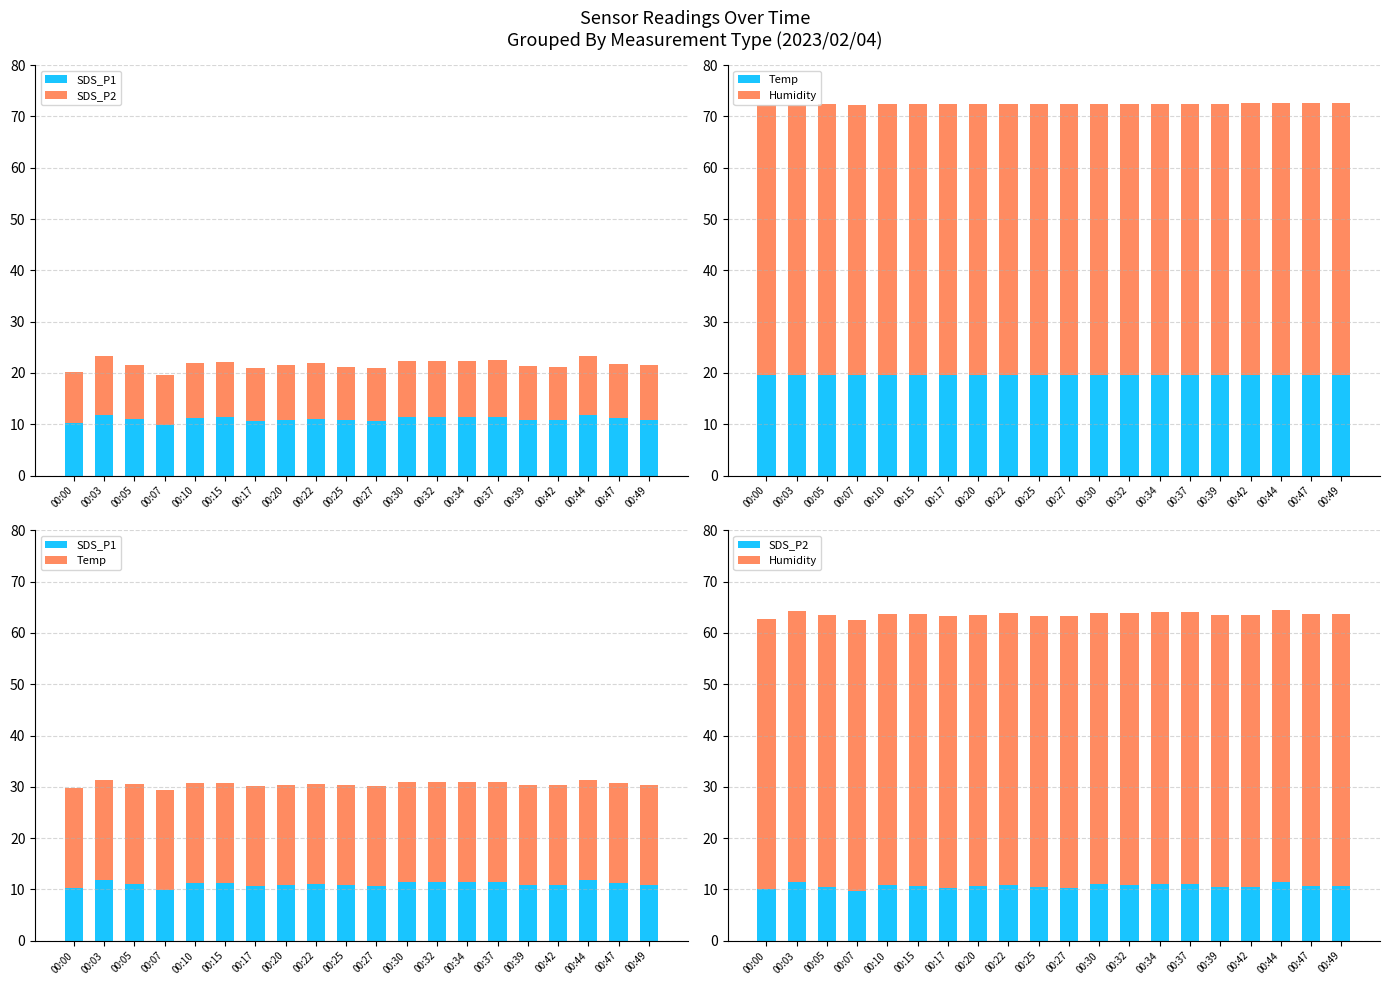

Reading left to right, extract all data points from this chart.

SDS_P1: 10.3	11.8	11.1	9.9	11.2	11.3	10.7	10.9	11.1	10.8	10.7	11.4	11.4	11.4	11.5	10.8	10.8	11.9	11.2	10.9
SDS_P2: 10.0	11.4	10.5	9.7	10.8	10.7	10.4	10.6	10.8	10.4	10.2	11.0	10.9	11.0	11.1	10.5	10.4	11.4	10.6	10.6
Temp: 19.5	19.5	19.5	19.5	19.5	19.5	19.5	19.5	19.5	19.5	19.5	19.5	19.5	19.5	19.5	19.5	19.5	19.5	19.5	19.5
Humidity: 52.8	52.8	52.9	52.8	52.9	52.9	52.9	52.9	53.0	52.9	53.0	53.0	53.0	53.0	53.0	53.0	53.1	53.1	53.1	53.1